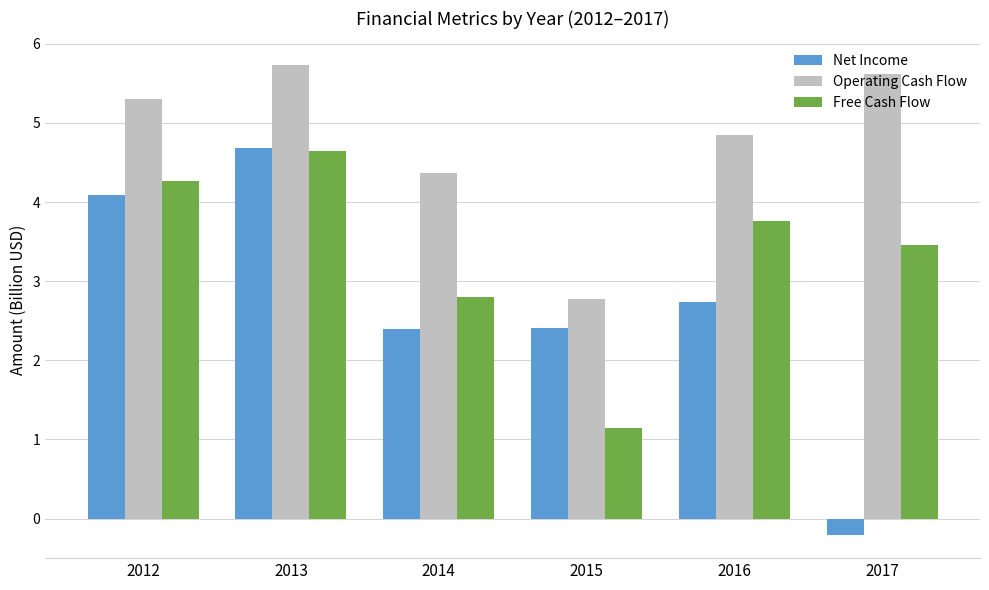

How many bars are there in total?

18